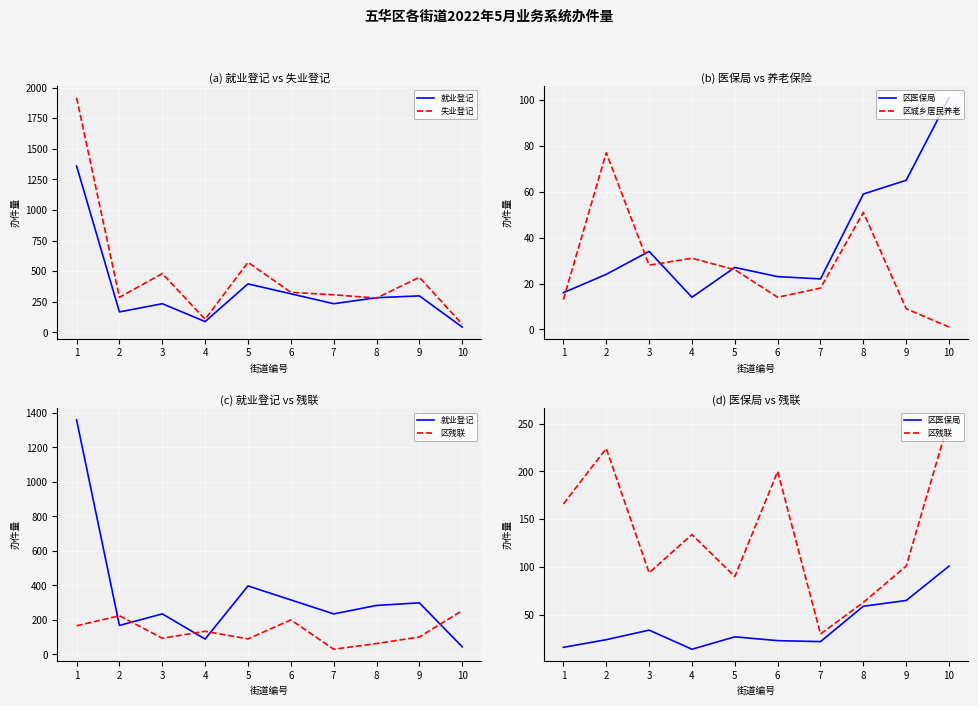

Which series changed the most between 3 and 7?

失业登记